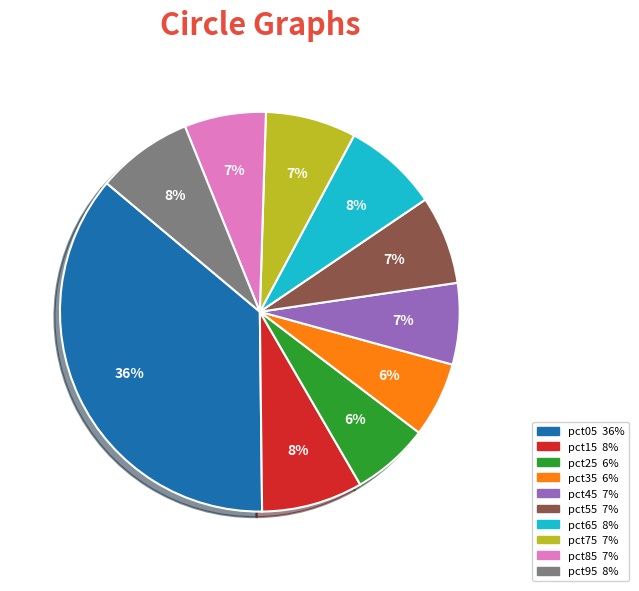

Is there a majority slice in this chart?

No